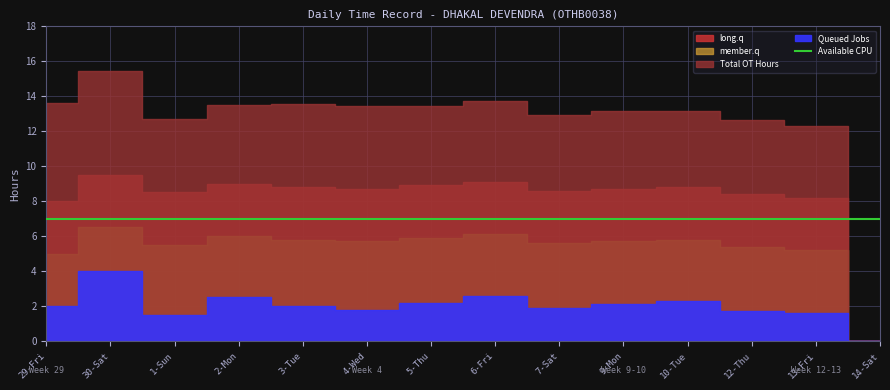

True or false: Total OT Hours and long.q cross at least once.

False